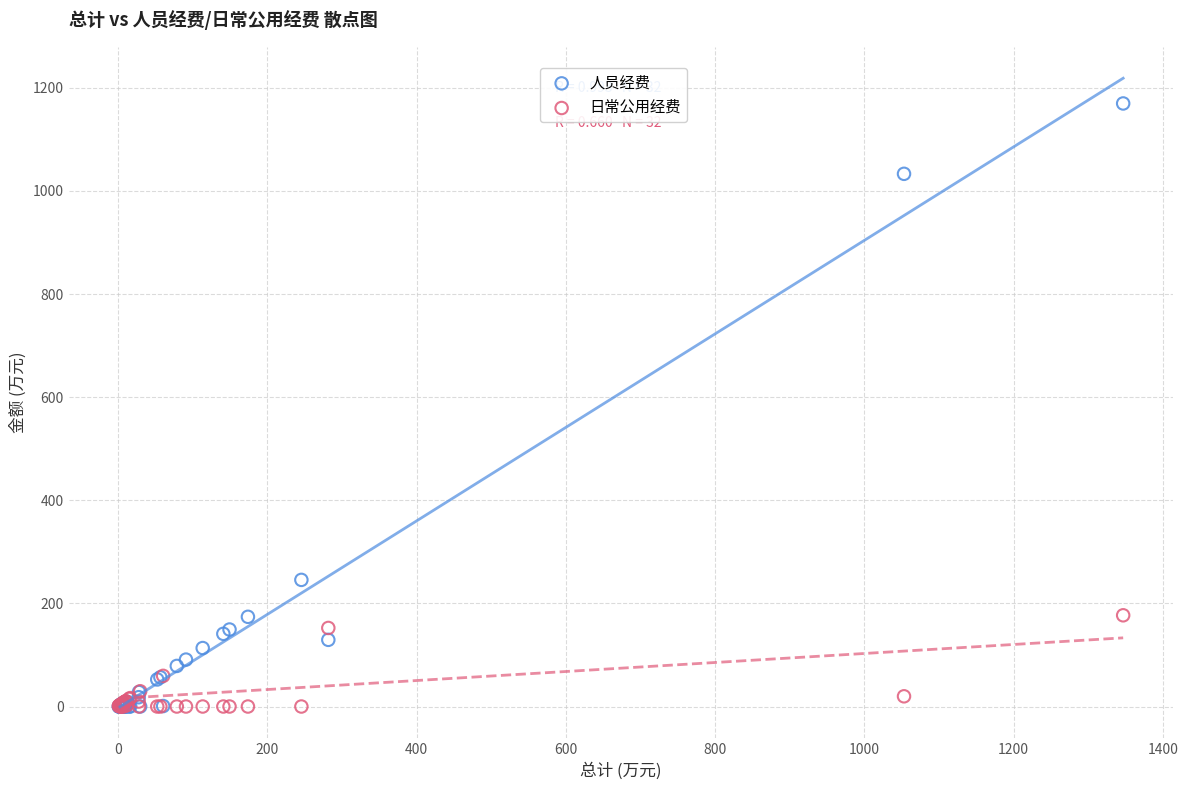

In the 人员经费 series, what Y value is closest to 584?

245.6